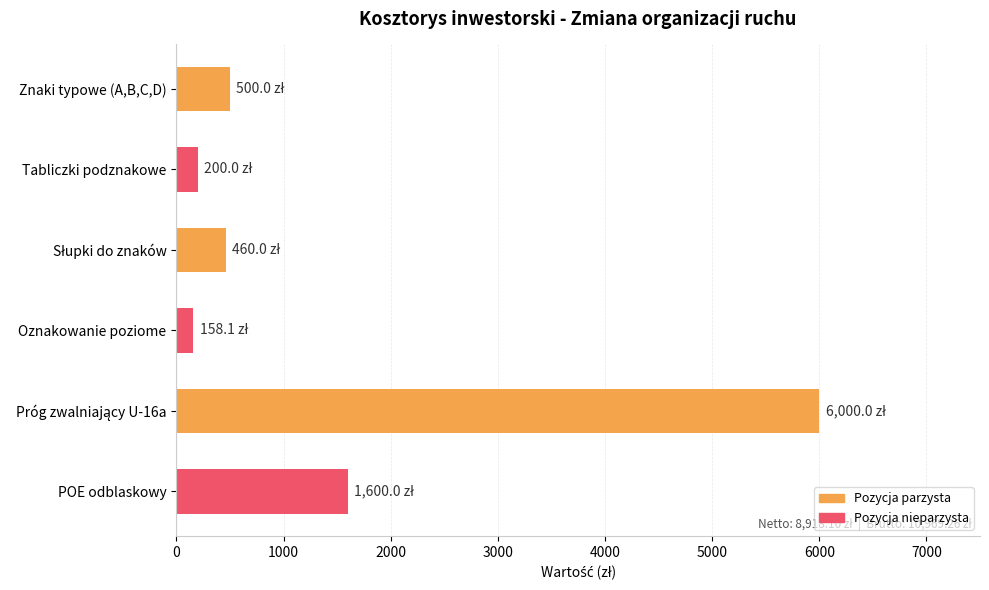

Between Tabliczki podznakowe and Znaki typowe (A,B,C,D), which is larger?

Znaki typowe (A,B,C,D)